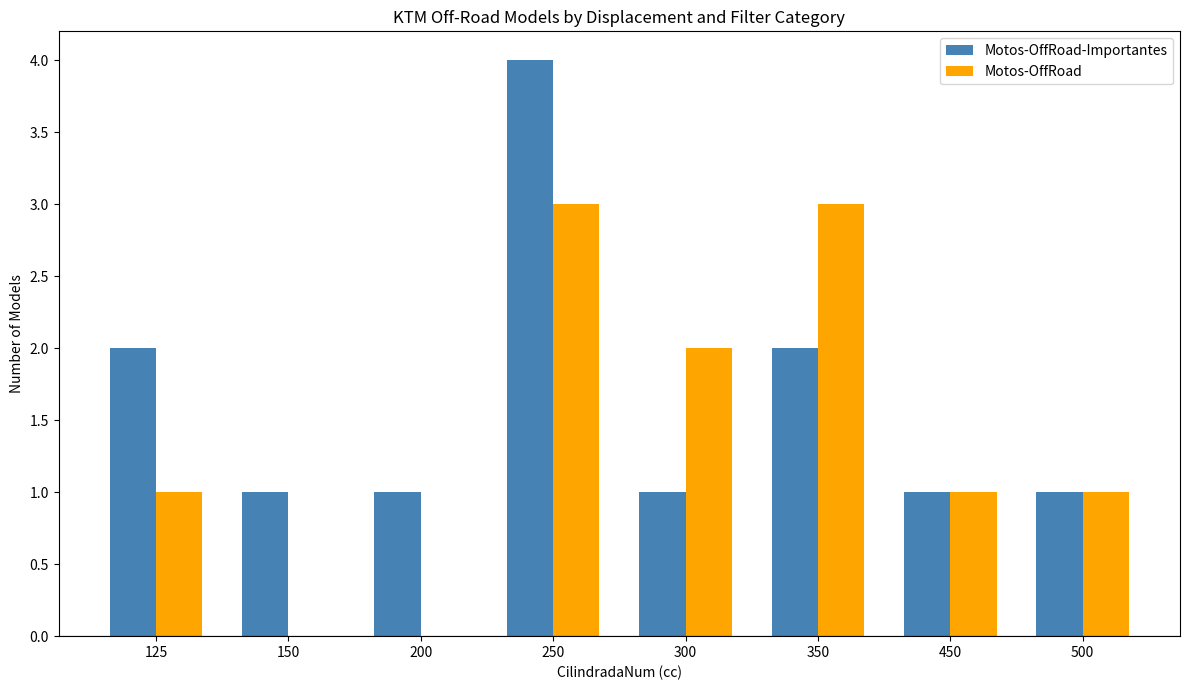

The Motos-OffRoad-Importantes series shows 2 at 450. True or false?

False